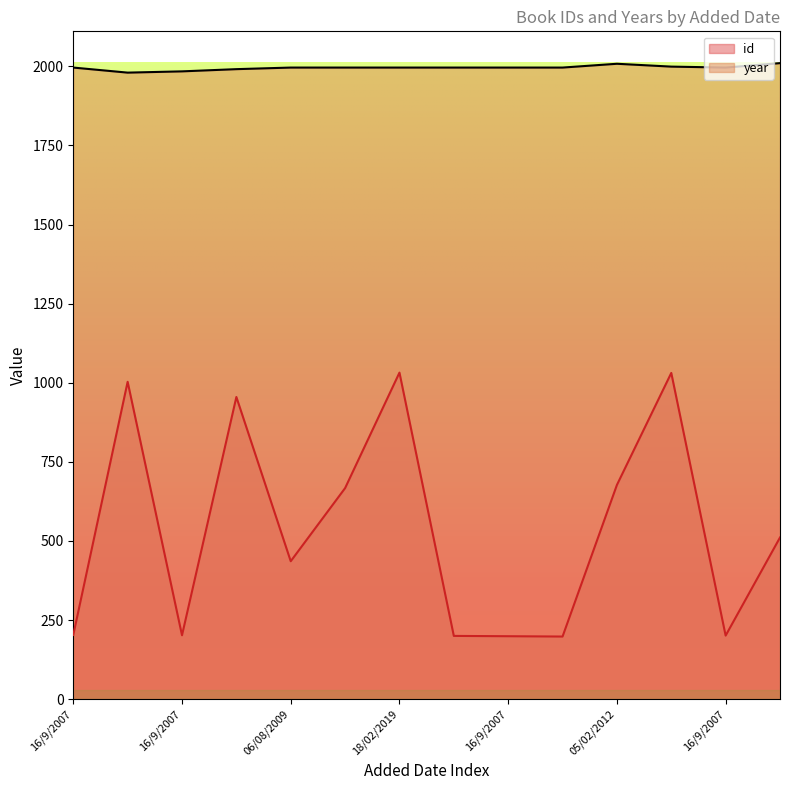

What is the difference between the id values at 02/01/2012 and 16/9/2007?

465